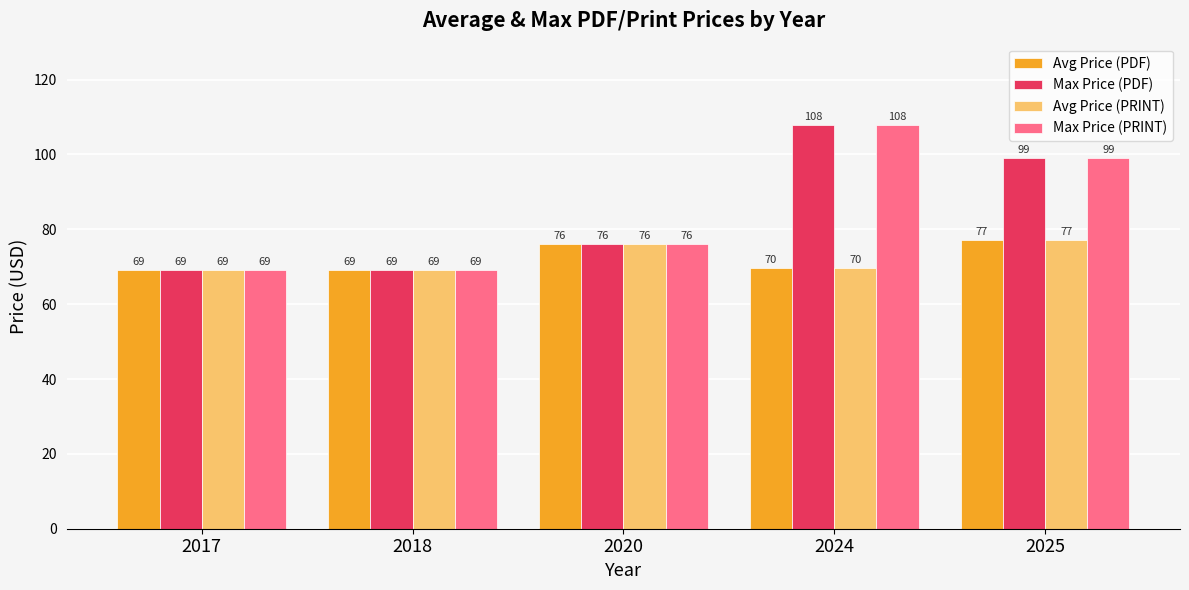

What is the sum of all Max Price (PRINT) values?

421.0